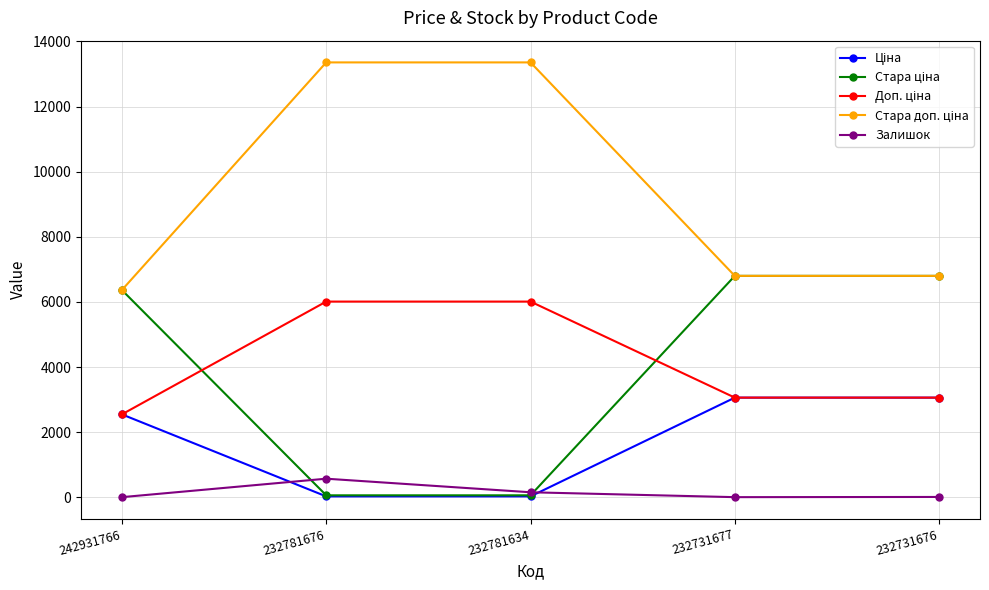

What is the greatest value displayed?

13356.0